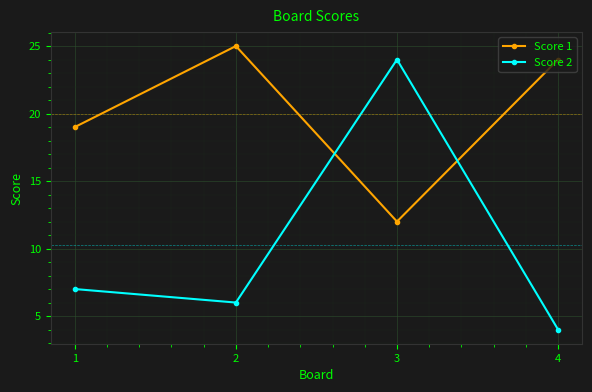

Is it true that Score 1 equals 19 at 1?

True